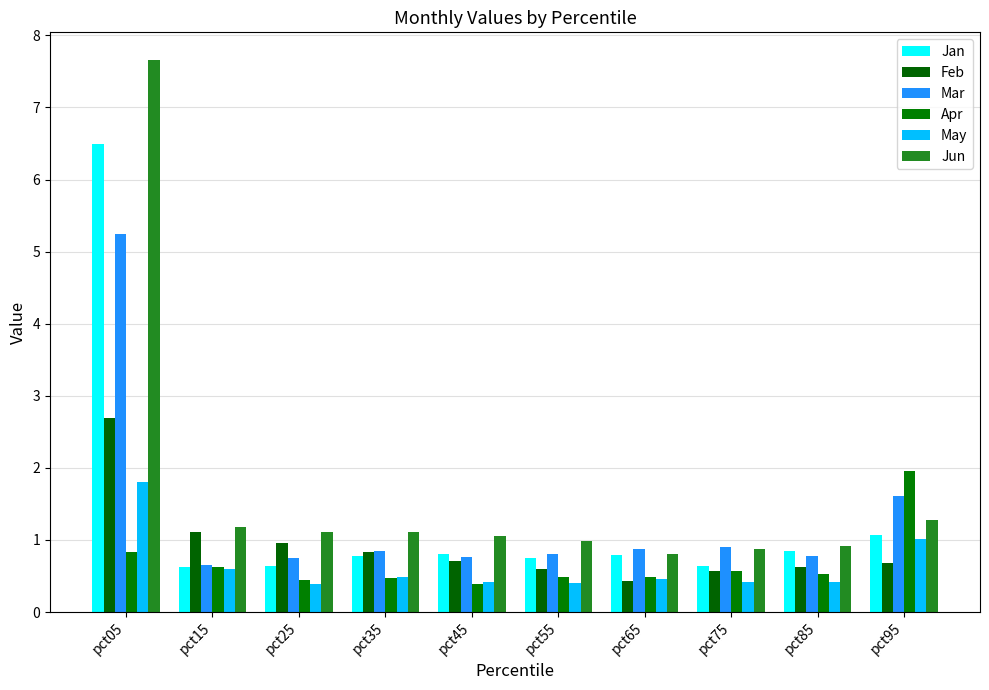

What is the difference between the highest and lowest values at pct65?

0.4